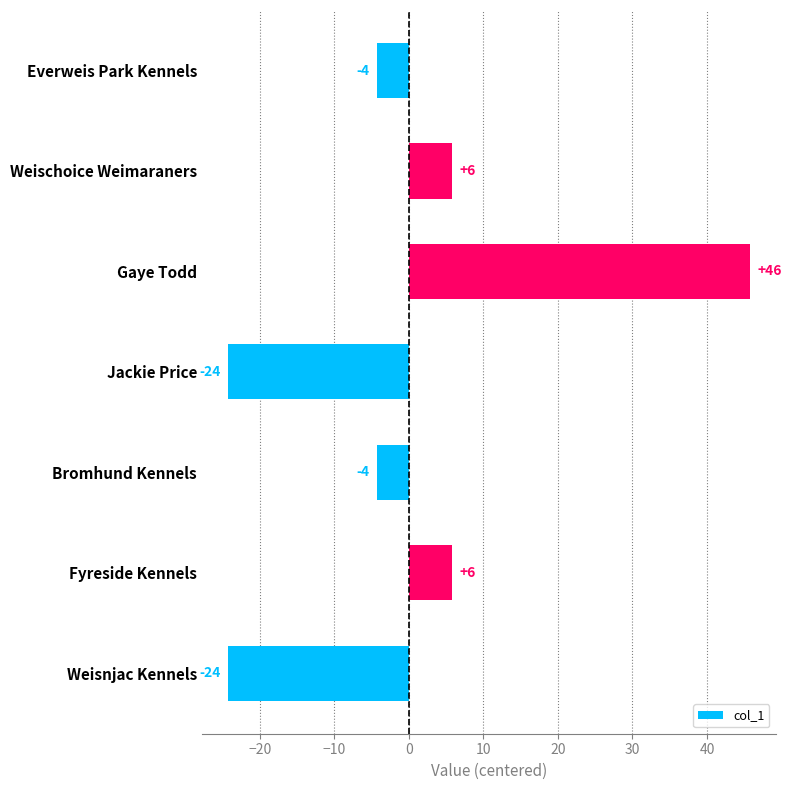

Are the bars horizontal?

Yes